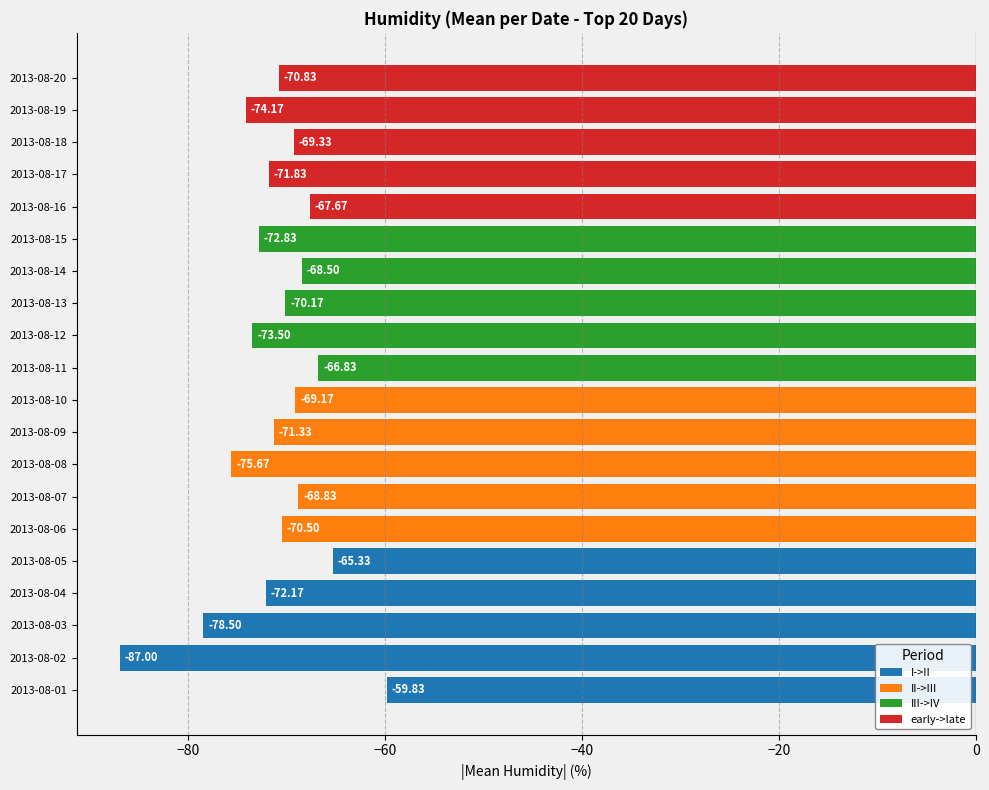

What is the value of the II->III bar at the 1st from the left?

-70.5